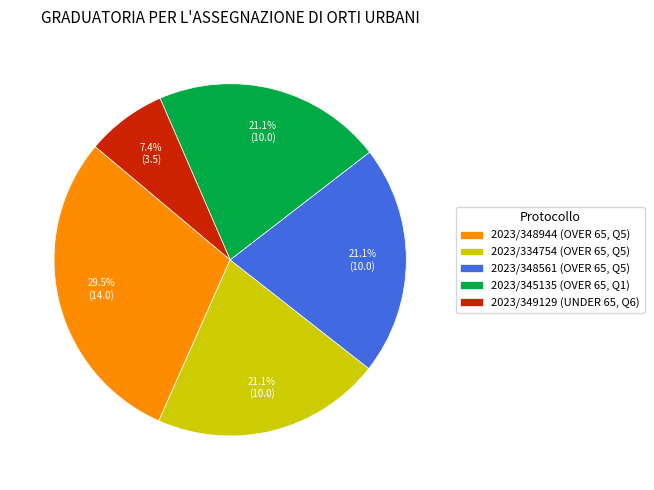

Is it true that 2023/334754 (OVER 65, Q5) is 21% of the pie?

True